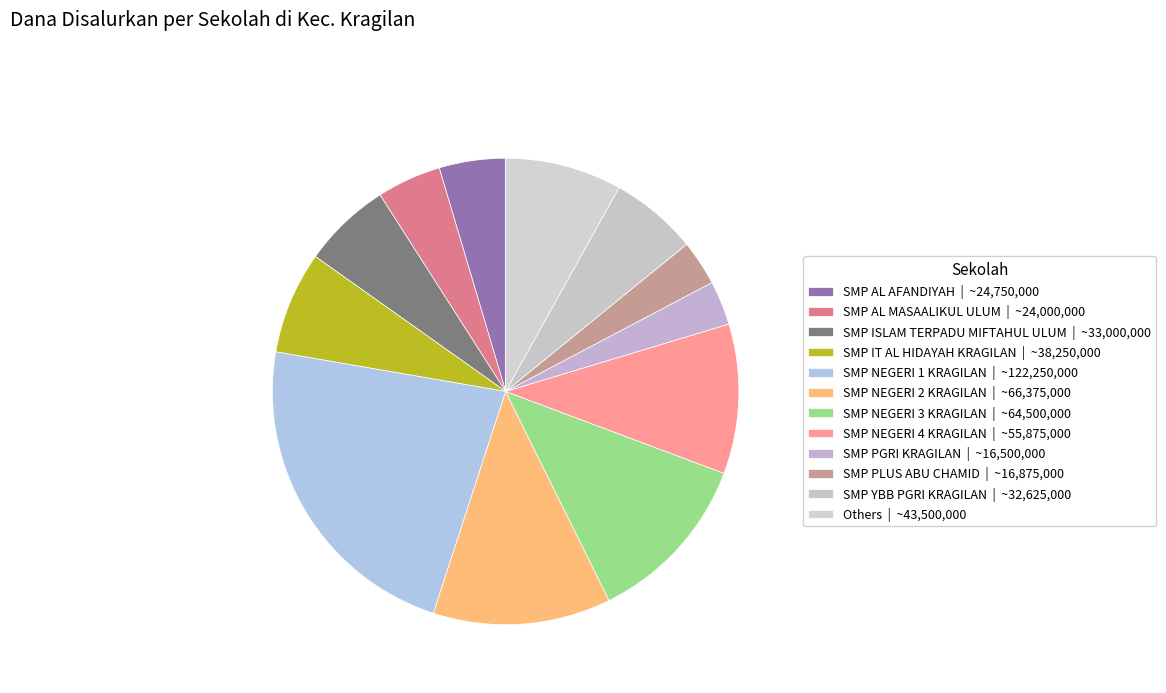

How many slices are in this pie chart?

12